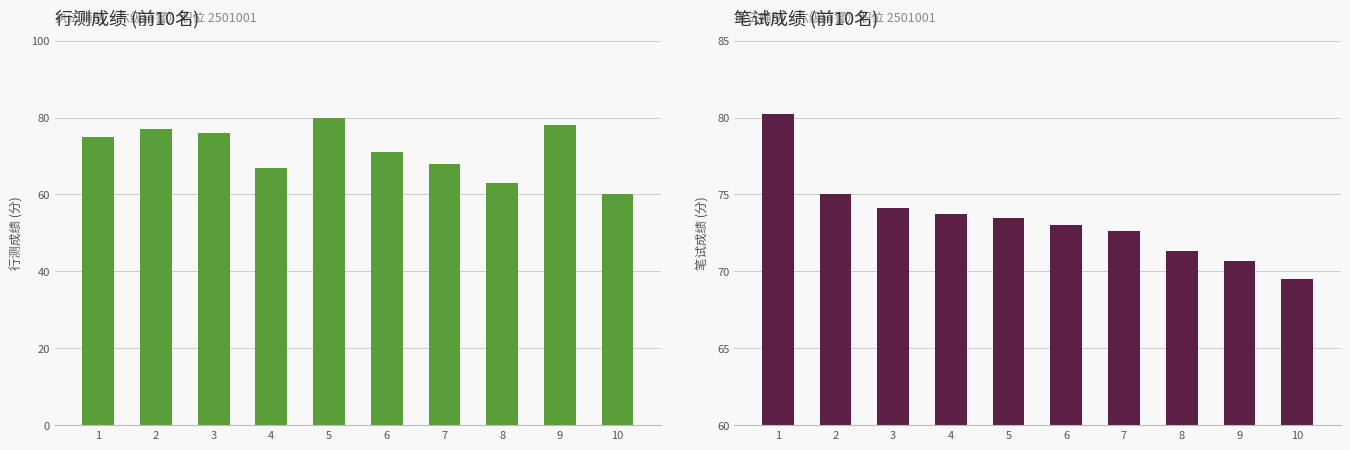

Is the value of 行测成绩 at 6 greater than the value of 笔试成绩 at 6?

No